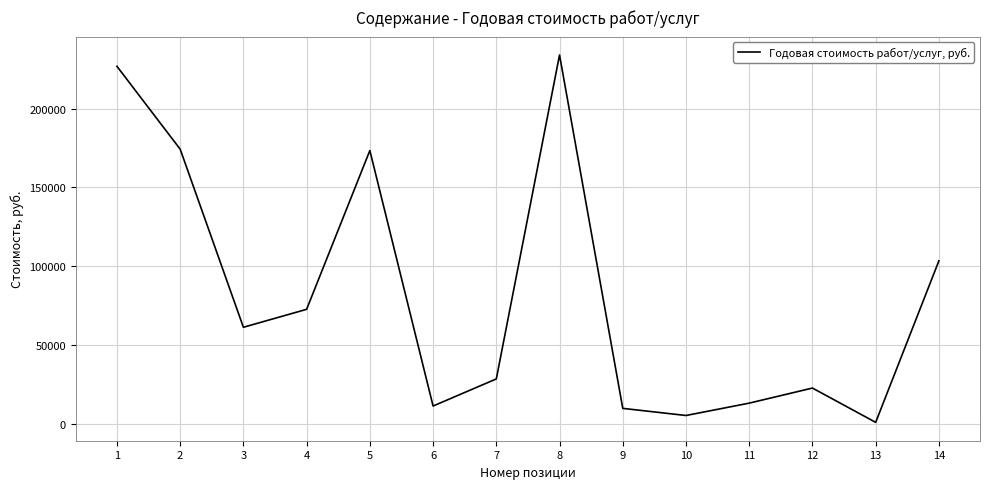

Between 1 and 3, which is larger?

1